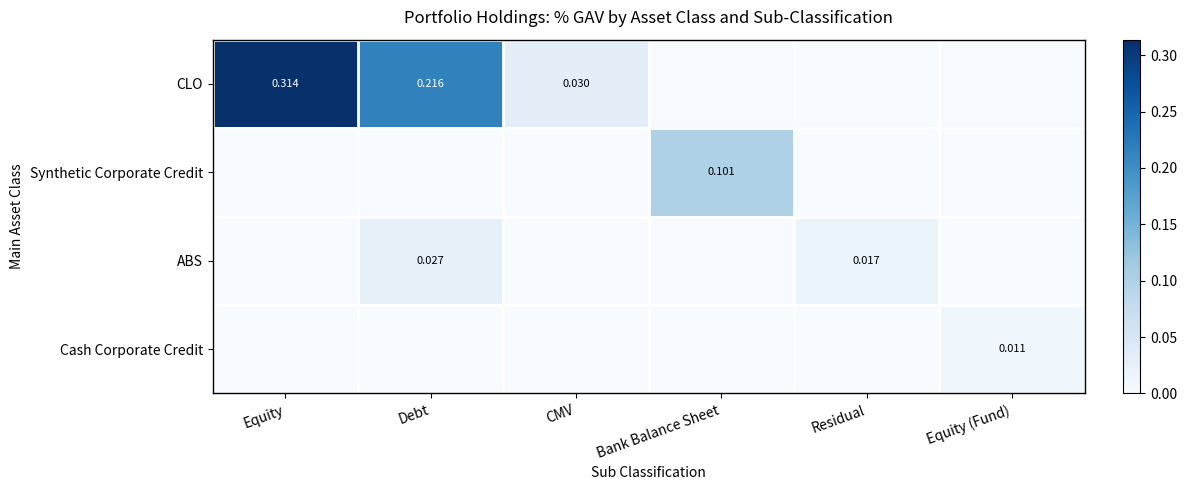

How many data points in Cash Corporate Credit are above 0?

1